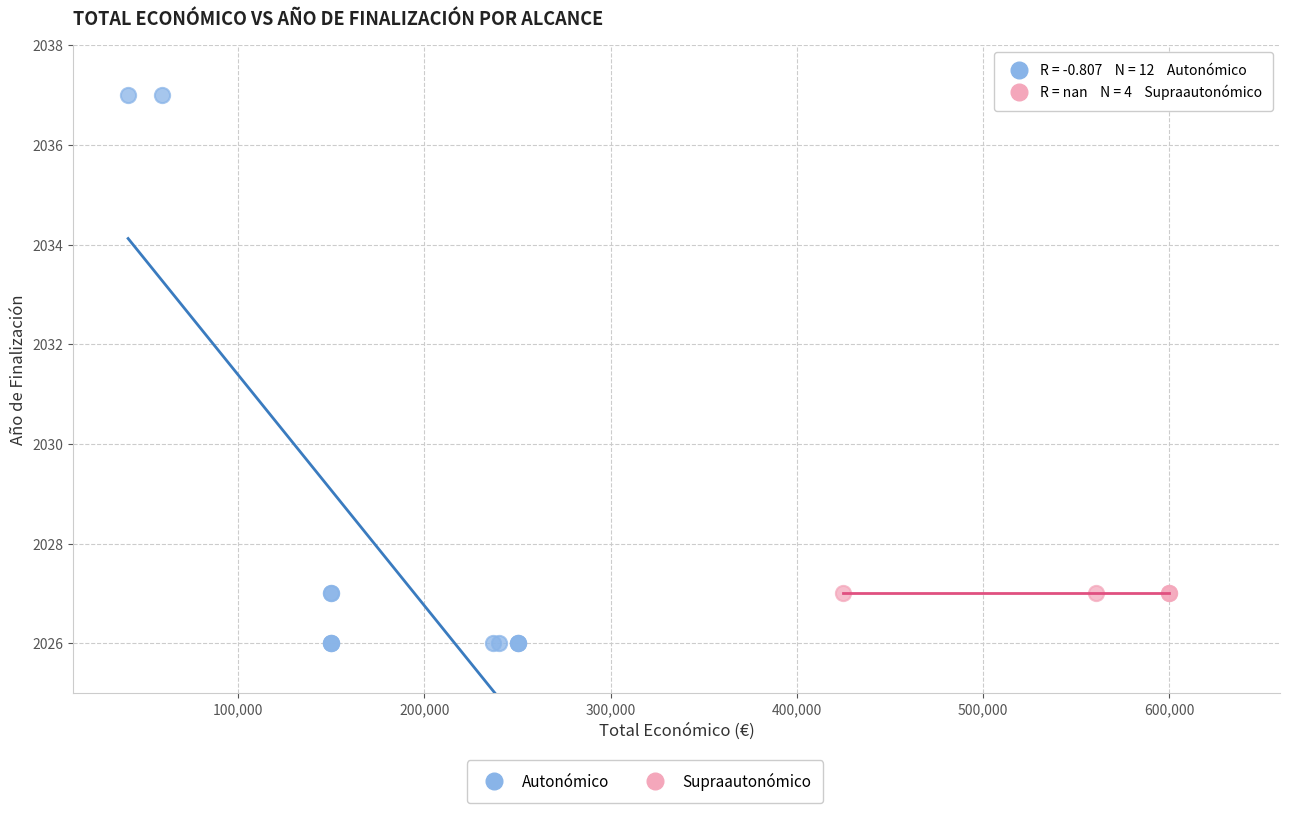

Which series contains the highest Y value?

Autonómico